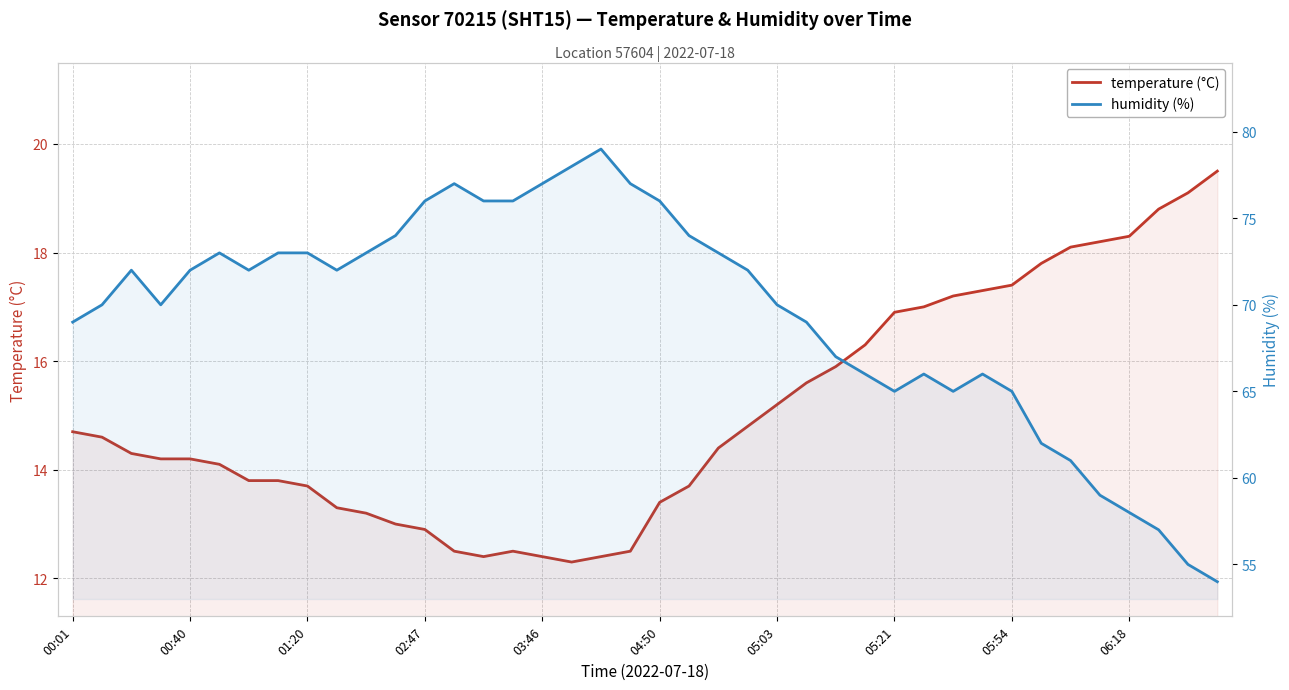

What position from the left is 21?

22